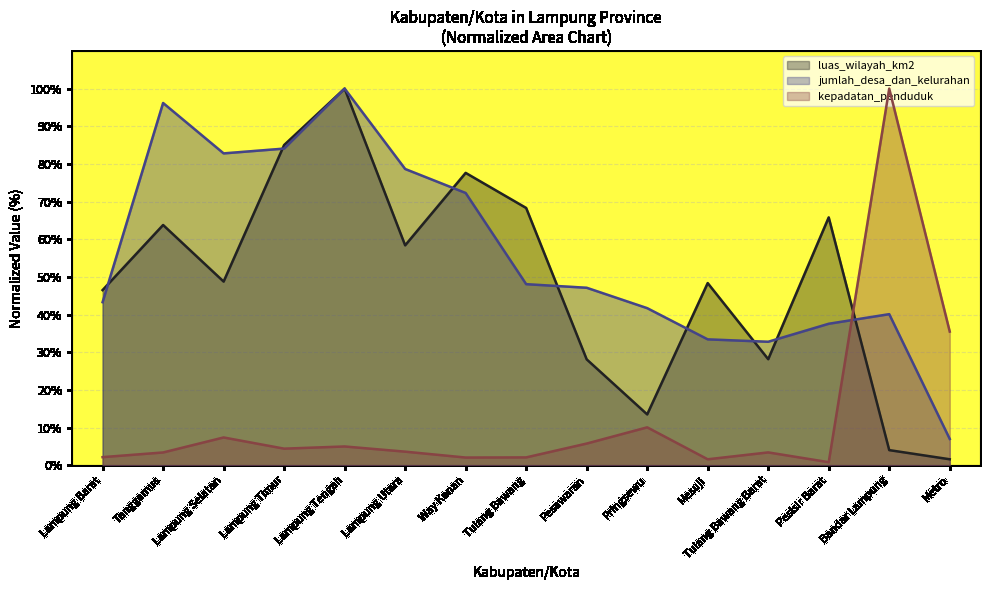

List the series in order of their overall mean, highest first.

jumlah_desa_dan_kelurahan, luas_wilayah_km2, kepadatan_penduduk